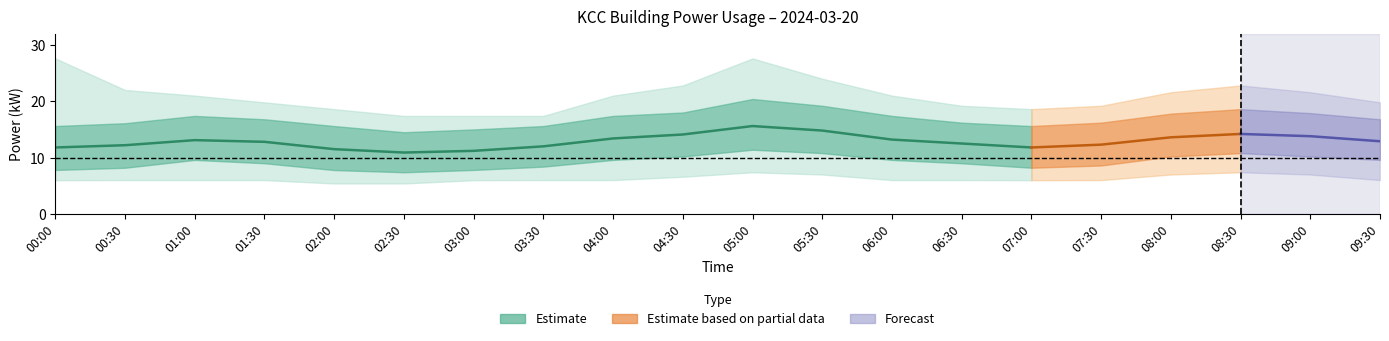

True or false: power_hi and power_outer_hi cross at least once.

False